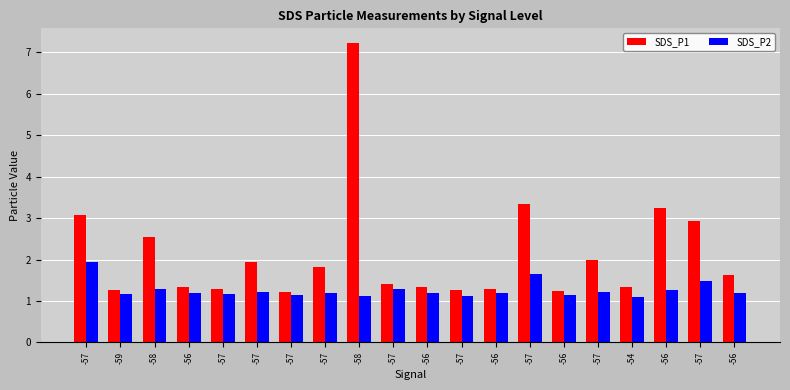

What are all the series names shown in the legend?

SDS_P1, SDS_P2